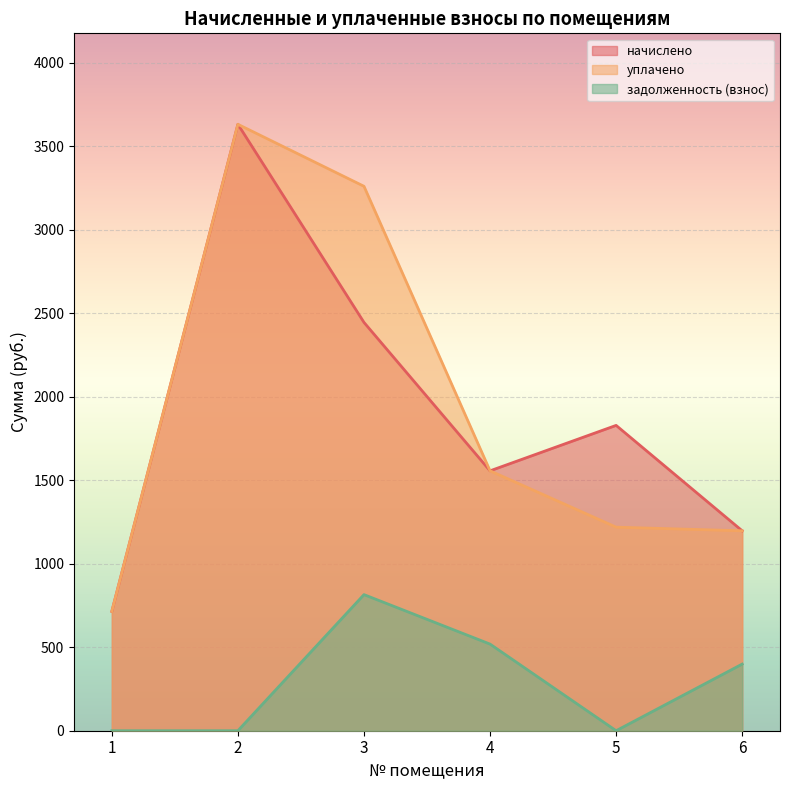

At which label is задолженность (взнос) closest to 407?

6